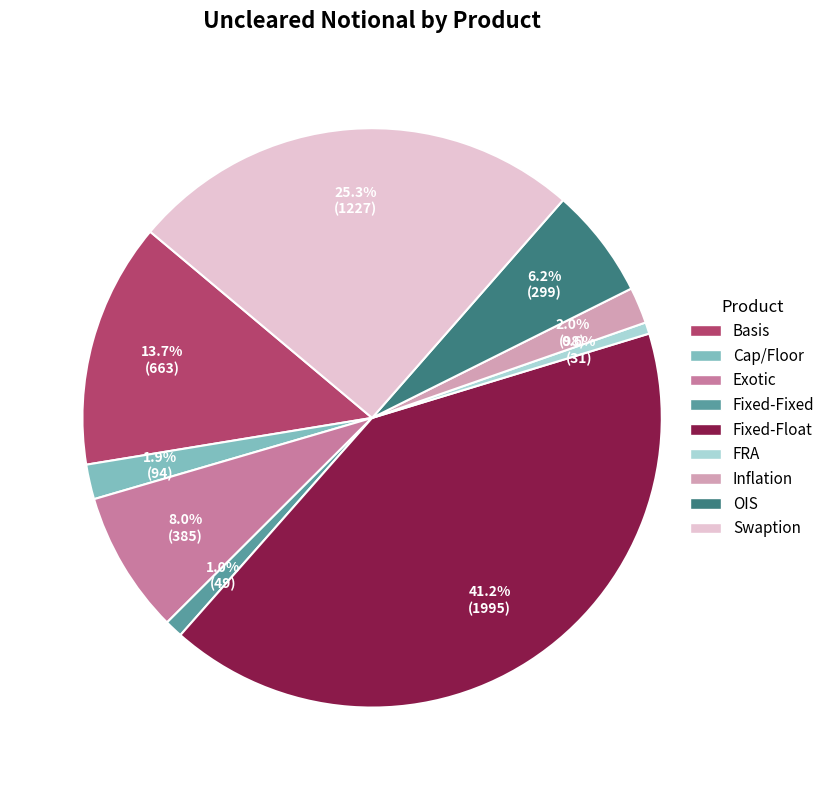

Is it true that Fixed-Float is 41% of the pie?

True